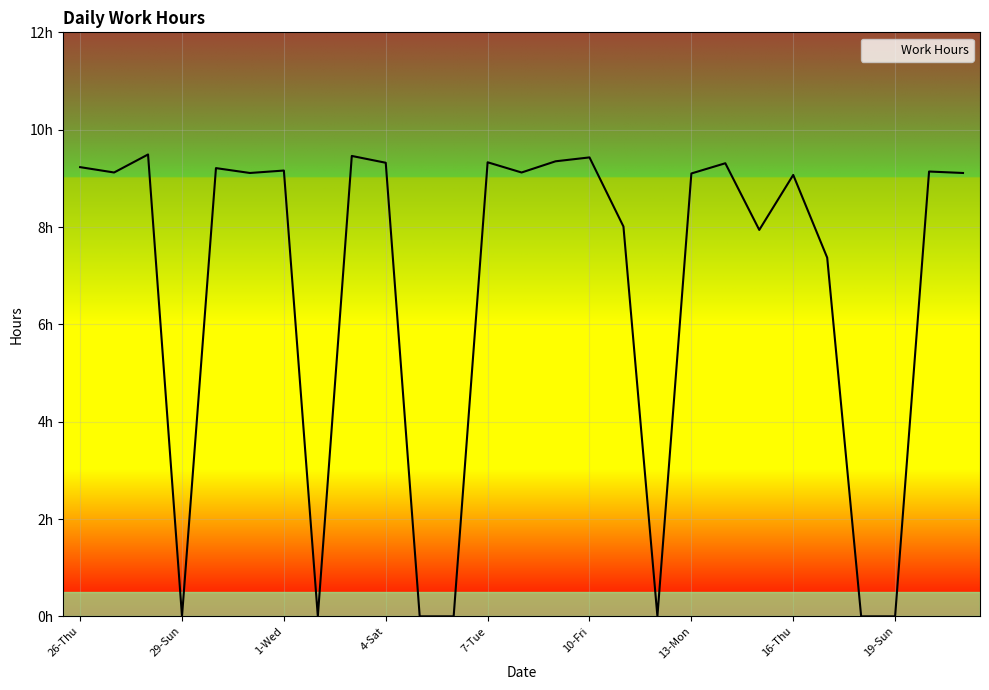

List the labels in order of value, largest first.

28-Sat, 3-Fri, 10-Fri, 9-Thu, 7-Tue, 4-Sat, 14-Tue, 26-Thu, 30-Mon, 1-Wed, 20-Mon, 27-Fri, 8-Wed, 31-Tue, 21-Tue, 13-Mon, 16-Thu, 11-Sat, 15-Wed, 17-Fri, 29-Sun, 2-Thu, 5-Sun, 6-Mon, 12-Sun, 18-Sat, 19-Sun